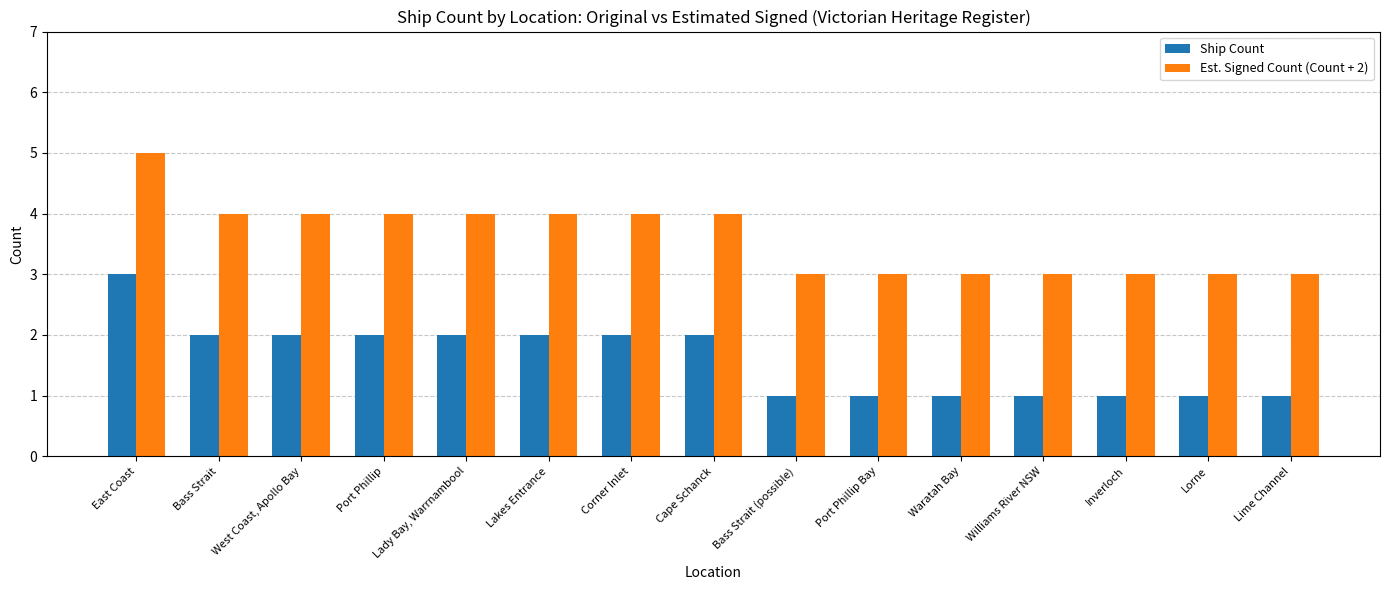

Is it true that Ship Count equals 1 at Bass Strait (possible)?

True